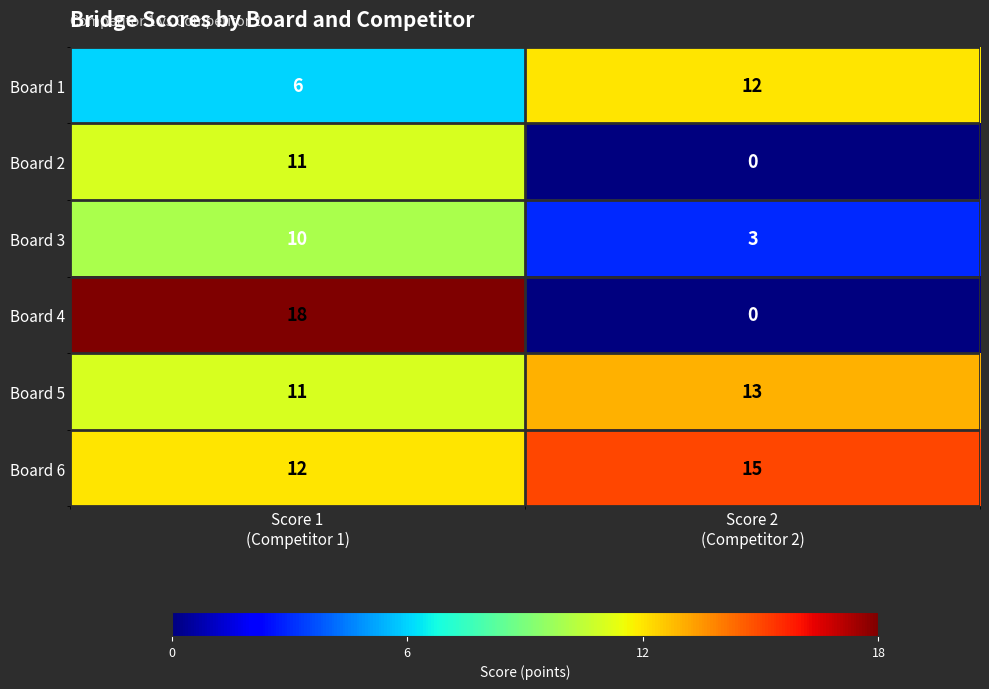

Rank the series by their maximum value, from lowest to highest.

Board 3, Board 2, Board 1, Board 5, Board 6, Board 4